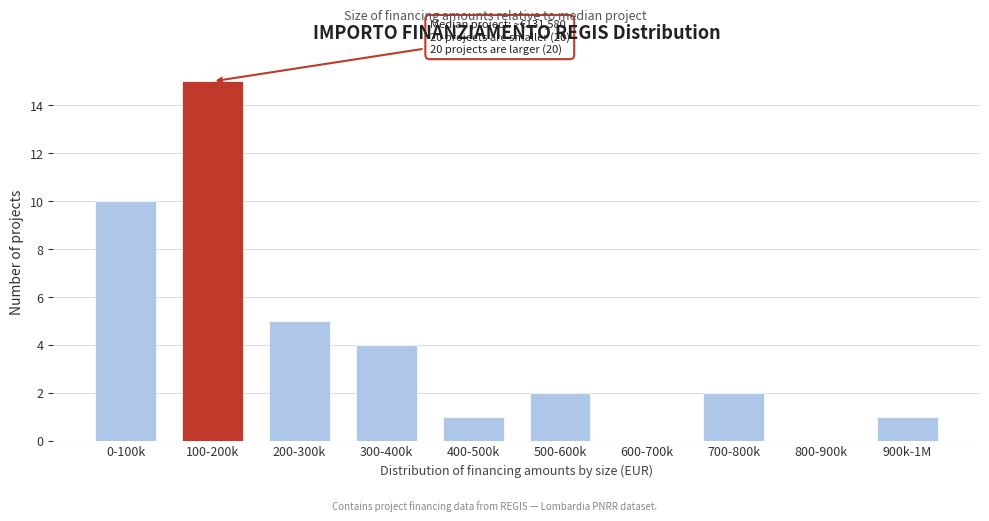

Reading left to right, transcribe all the data shown in this chart.

0-100k=10	100-200k=15	200-300k=5	300-400k=4	400-500k=1	500-600k=2	600-700k=0	700-800k=2	800-900k=0	900k-1M=1